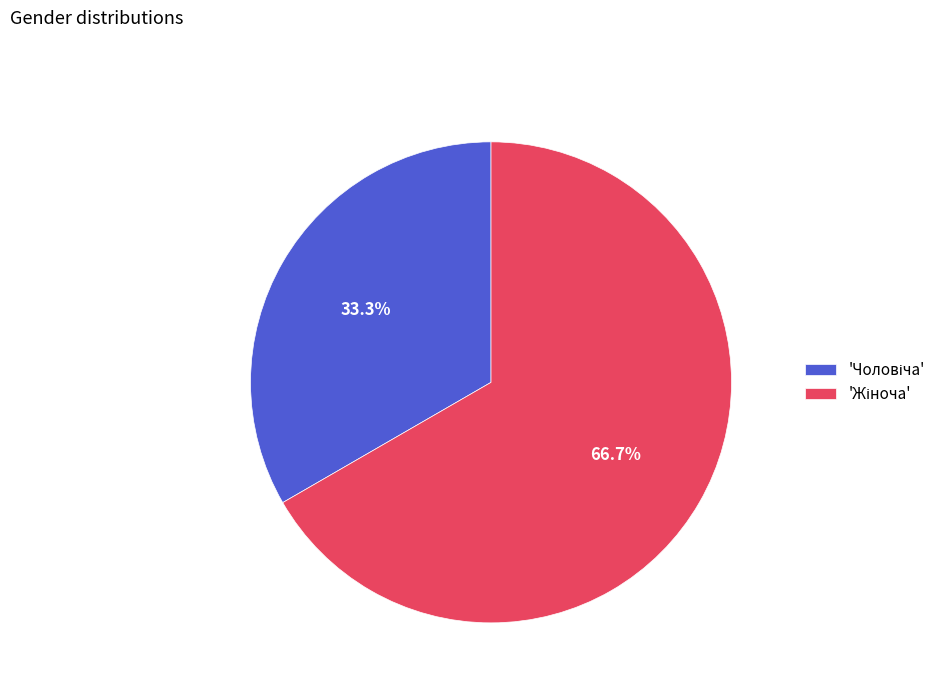

Does any single category account for the majority?

Yes